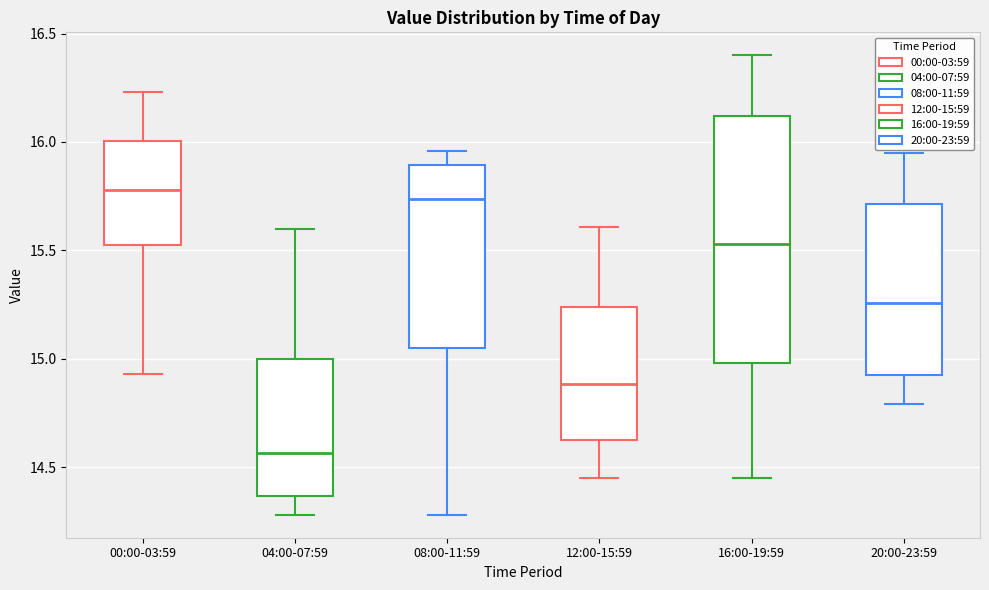

Reading left to right, read every box against the y-axis: the position of its median line, the range the box covers, and the ends of its whiskers. The values are not printed on the chart, so give them approximately, as read against the axis.

00:00-03:59: median 15.80, box 15.55 to 16.00, whiskers 14.95 to 16.25
04:00-07:59: median 14.55, box 14.35 to 15.00, whiskers 14.30 to 15.60
08:00-11:59: median 15.75, box 15.05 to 15.90, whiskers 14.30 to 15.95
12:00-15:59: median 14.90, box 14.65 to 15.25, whiskers 14.45 to 15.60
16:00-19:59: median 15.55, box 15.00 to 16.10, whiskers 14.45 to 16.40
20:00-23:59: median 15.25, box 14.95 to 15.70, whiskers 14.80 to 15.95